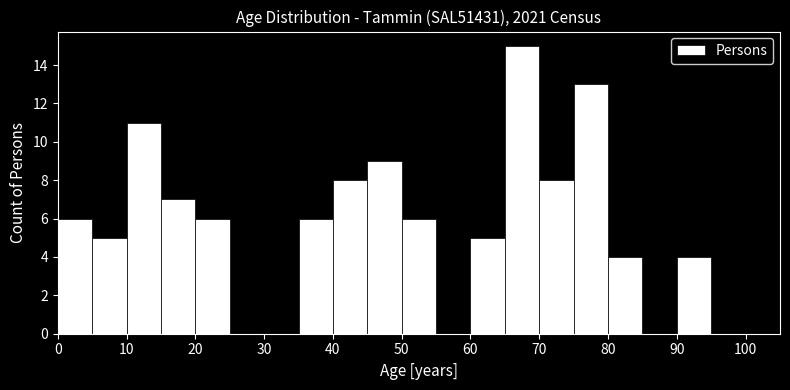

How tall is the bar that spans 40 to 45 on the x-axis? The values are not printed on the chart, so give them approximately, as read against the axis.

8